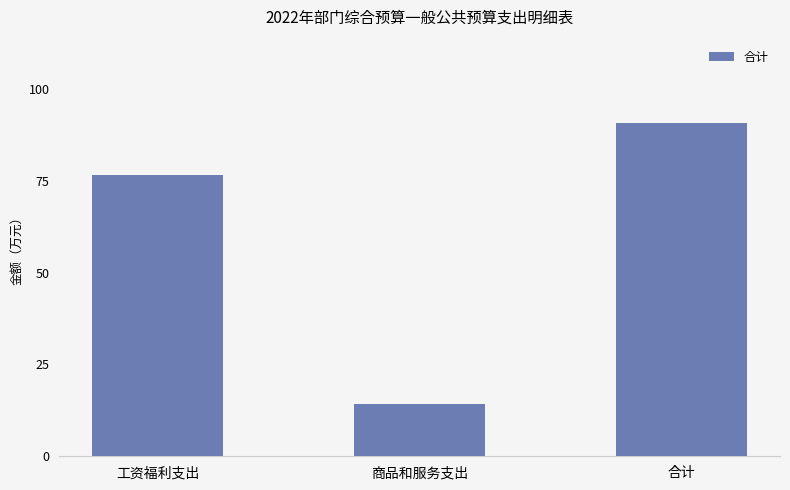

At which label does the data first exceed 76?

工资福利支出